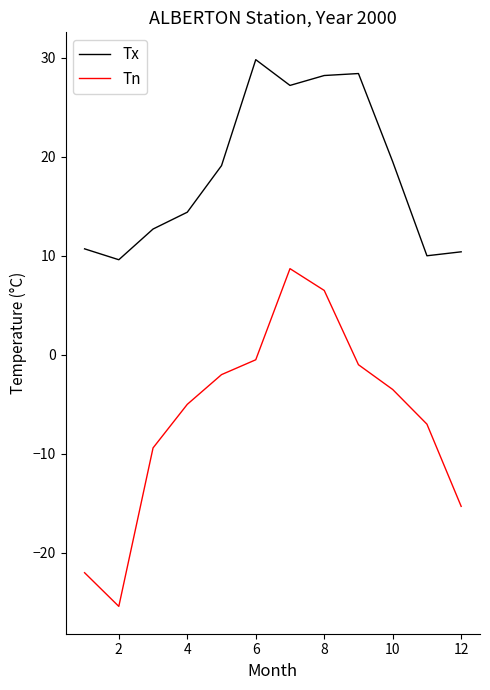

True or false: Tn and Tx cross at least once.

False